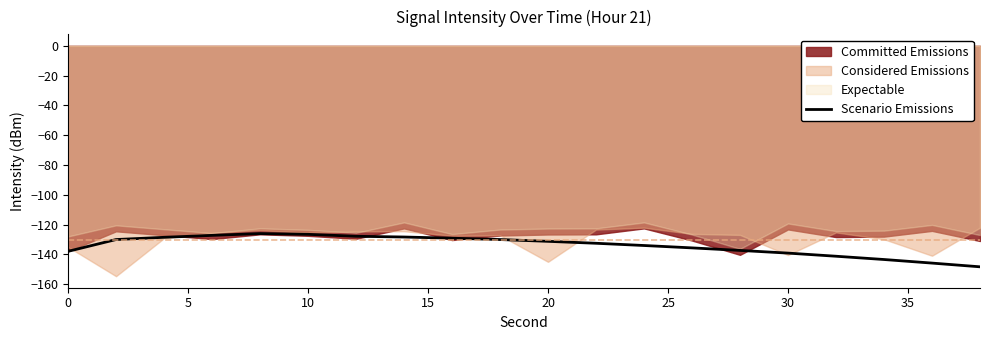

What is the lowest value of the Scenario Emissions series?

-148.3